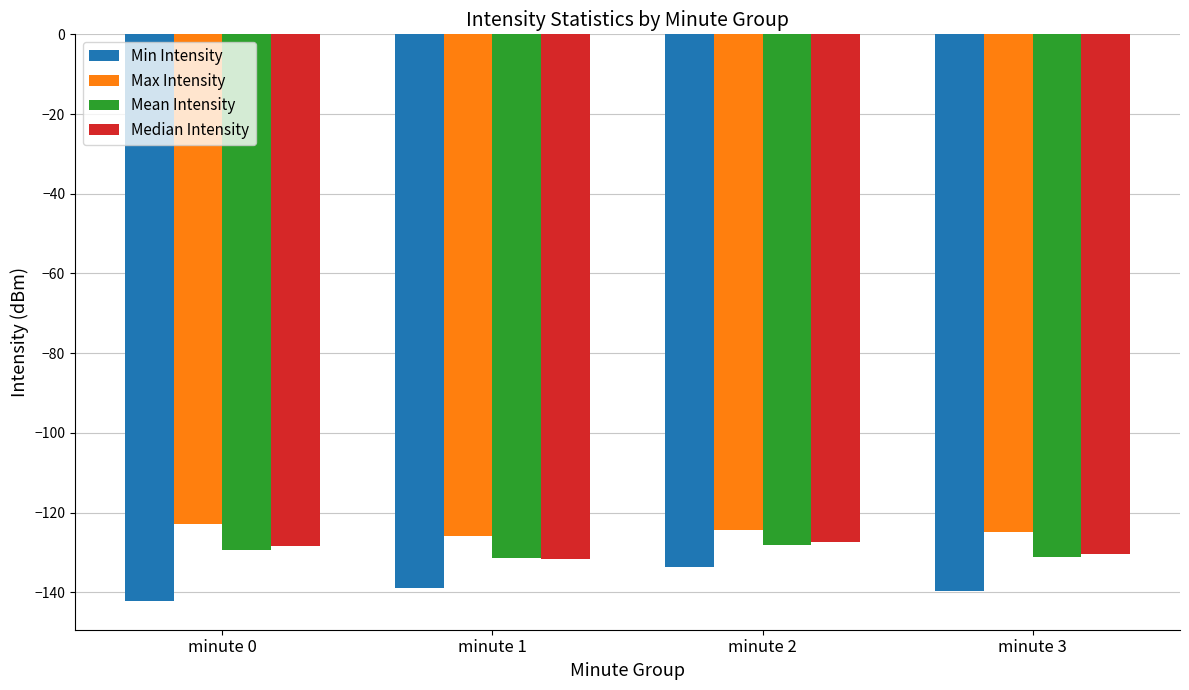

What is the spread (max minus min) of values at minute 0?

19.4